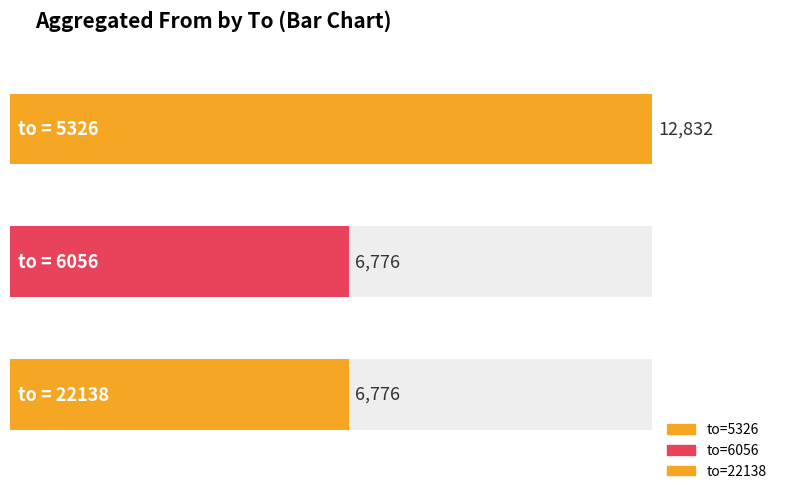

Does the chart contain stacked bars?

No